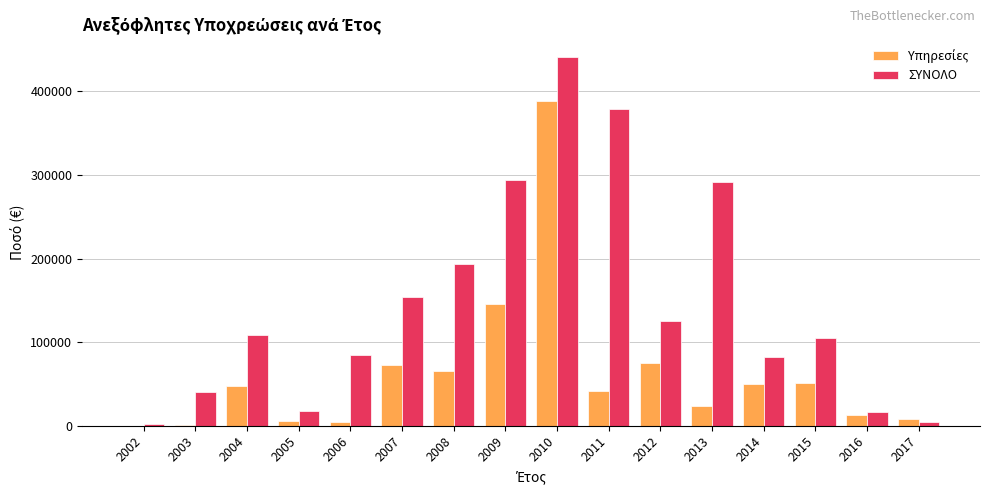

What is the total value across all series at 2007?

226642.2